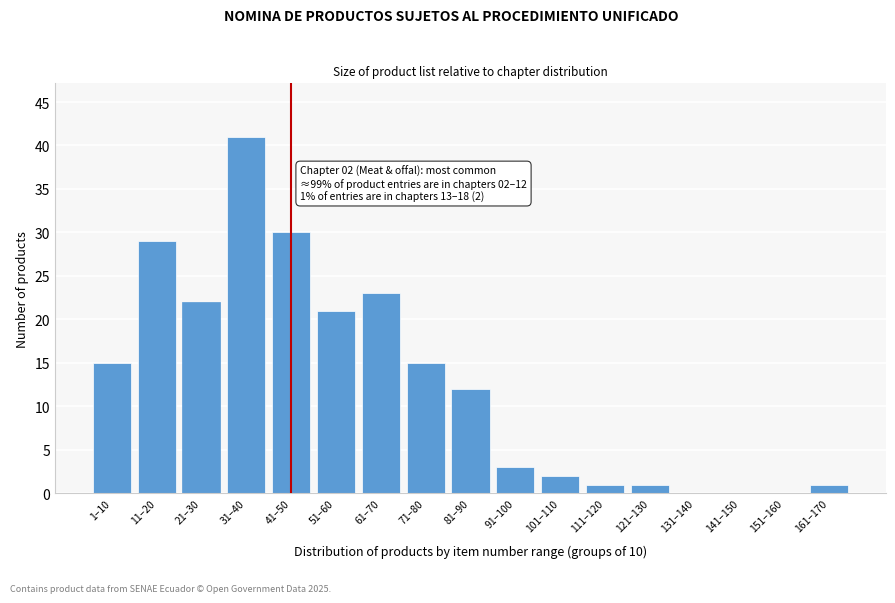

Reading left to right, what are all the values shown in this chart?

1–10=15	11–20=29	21–30=22	31–40=41	41–50=30	51–60=21	61–70=23	71–80=15	81–90=12	91–100=3	101–110=2	111–120=1	121–130=1	131–140=0	141–150=0	151–160=0	161–170=1